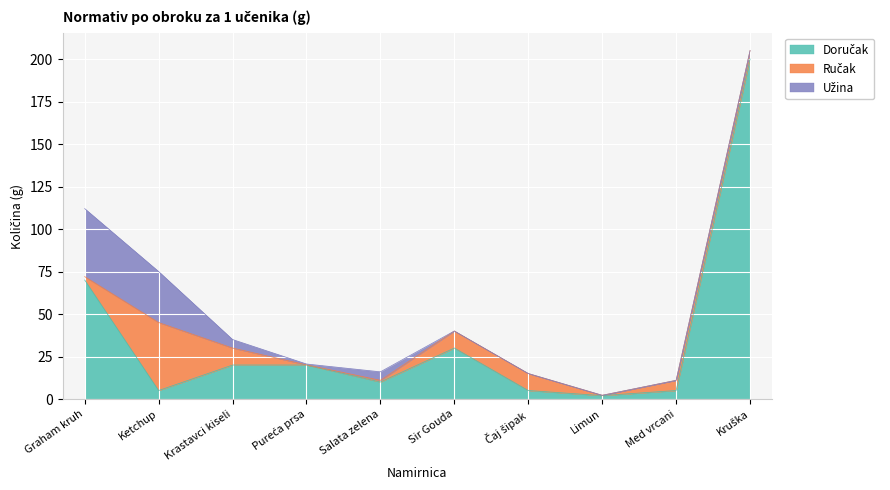

How many times do Užina and Doručak cross each other?

2